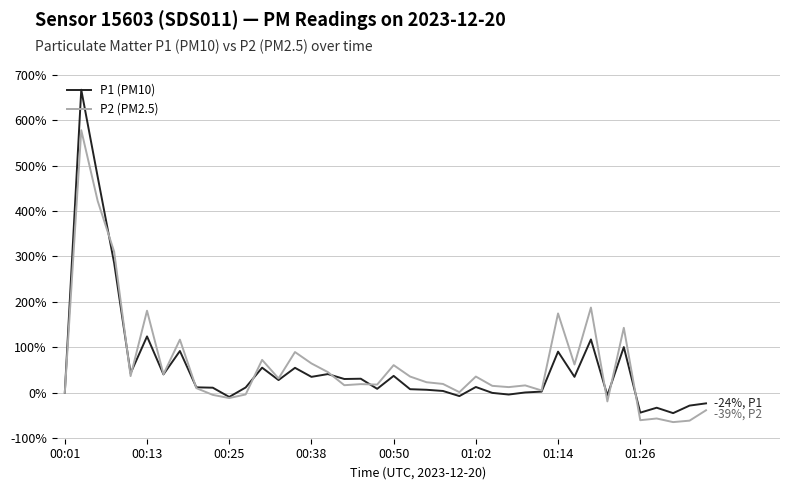

True or false: P2 (PM2.5) has more than 0 interior local peaks.

True